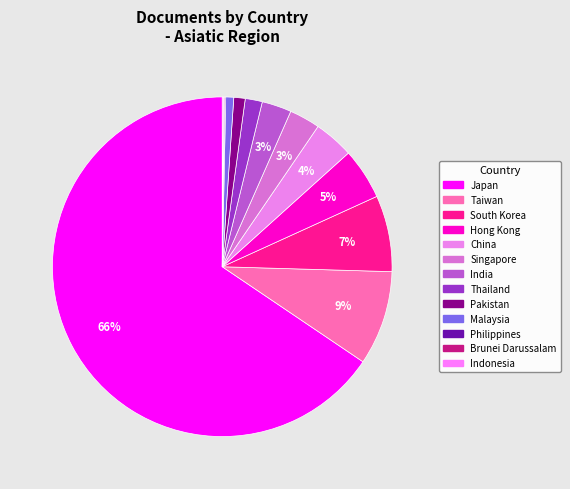

Approximately how many times larger is the value at Brunei Darussalam compared to Malaysia?

0.1